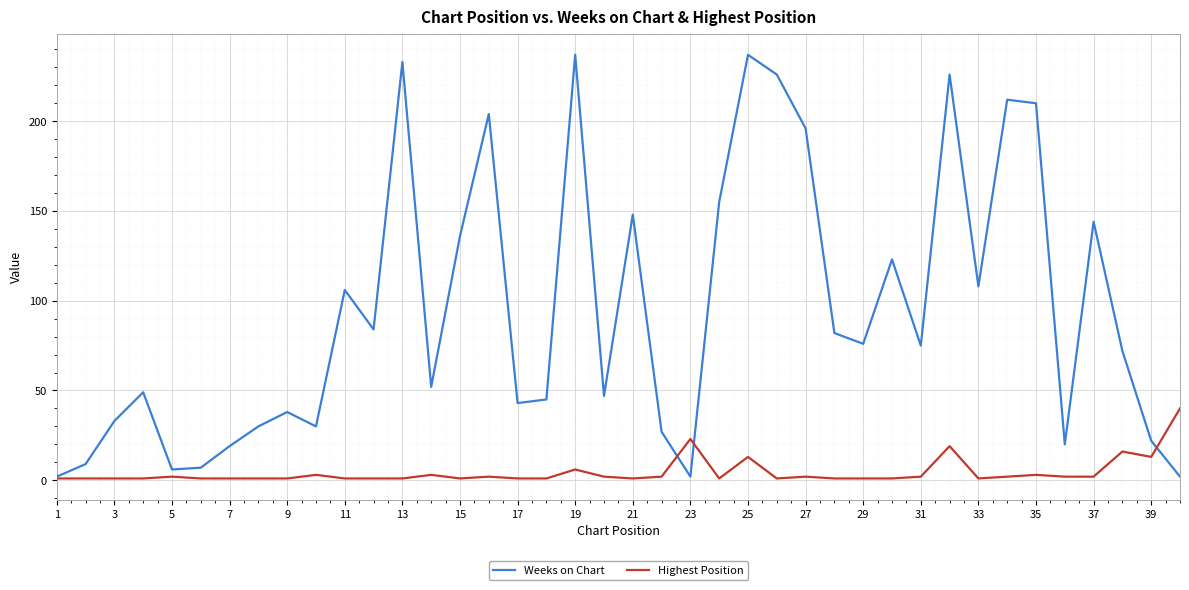

Which series has the largest total across all categories?

Weeks on Chart